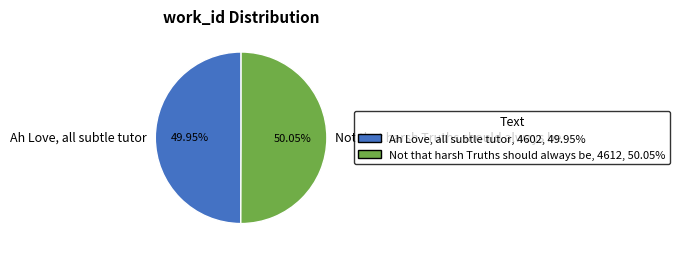

Approximately how many times larger is the value at Not that harsh Truths should always be compared to Ah Love, all subtle tutor?

1.0